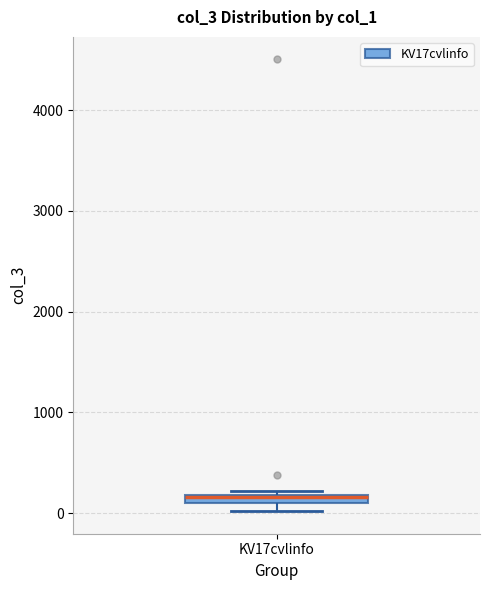

Where is the lower edge of the box for KV17cvlinfo on the y-axis? The values are not printed on the chart, so give them approximately, as read against the axis.

100